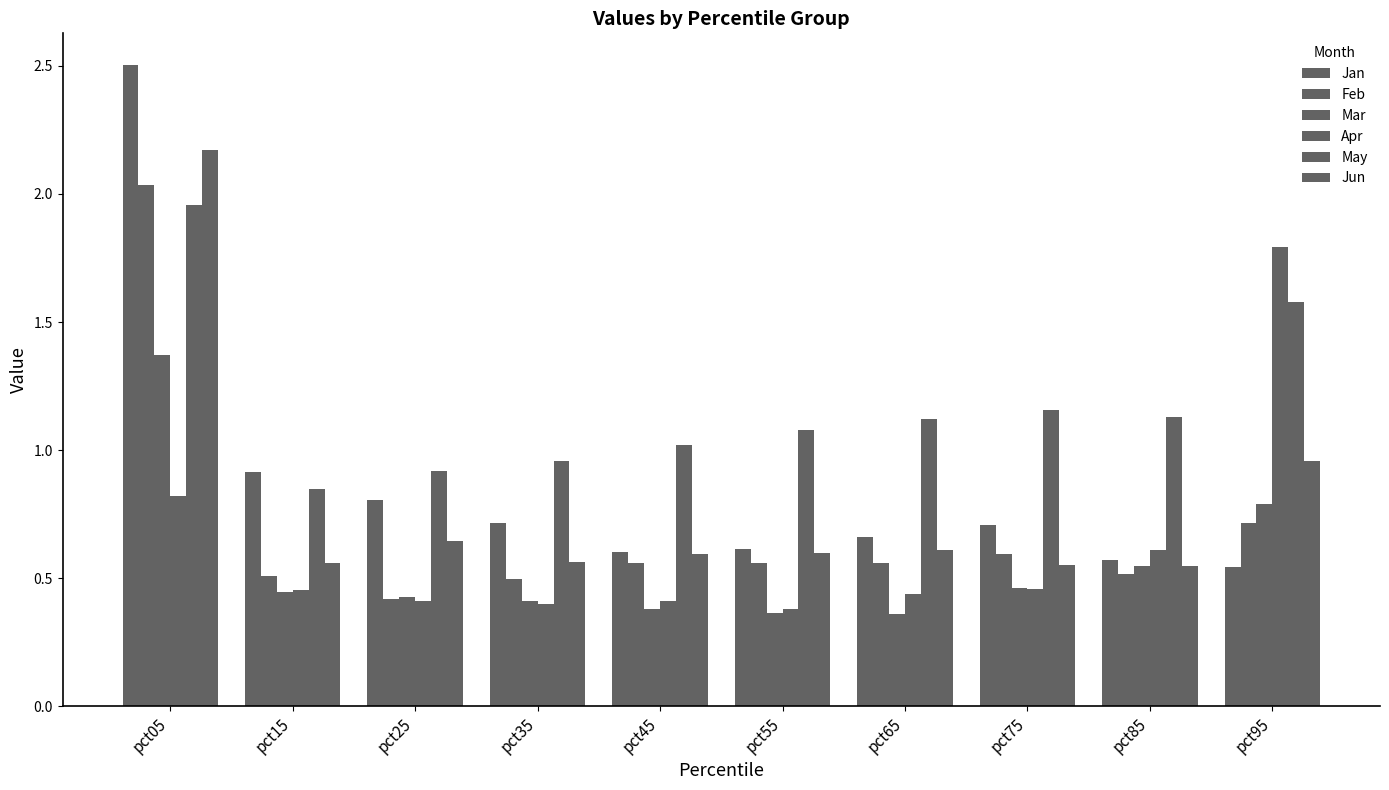

Does the chart contain stacked bars?

No